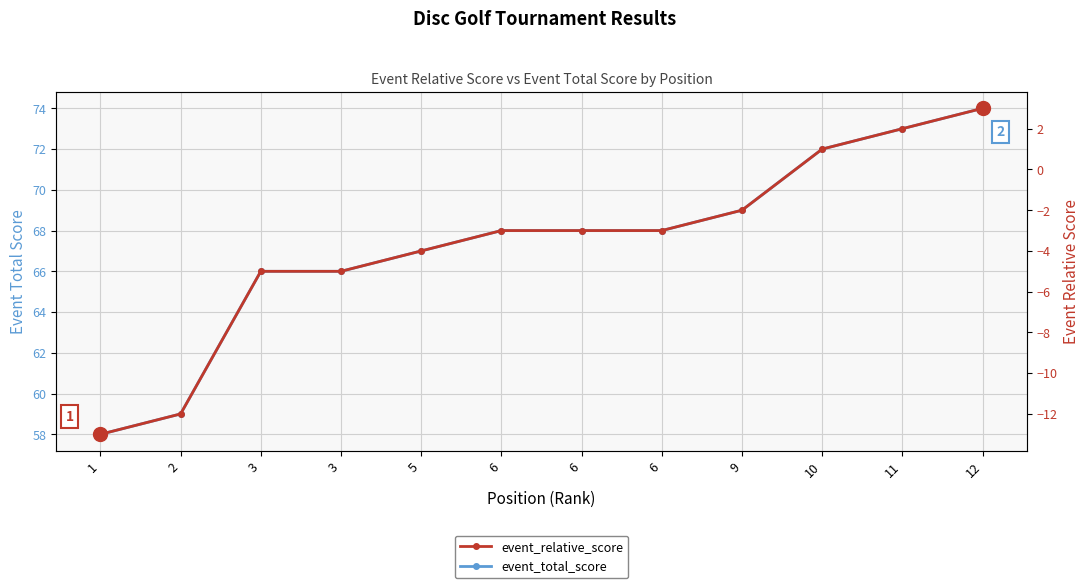

True or false: event_total_score has a value of 24 at 6.

False